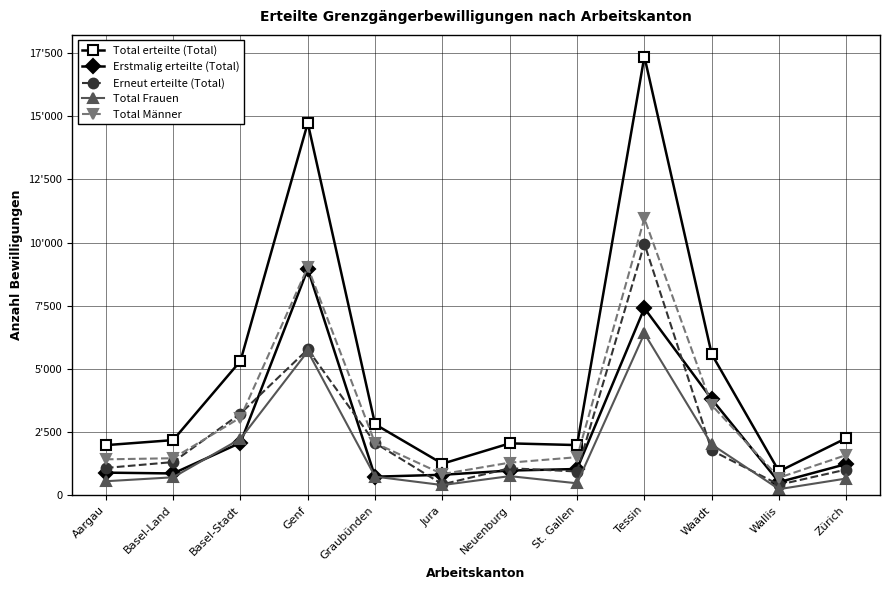

What is the label of the 9th point from the right?

Genf